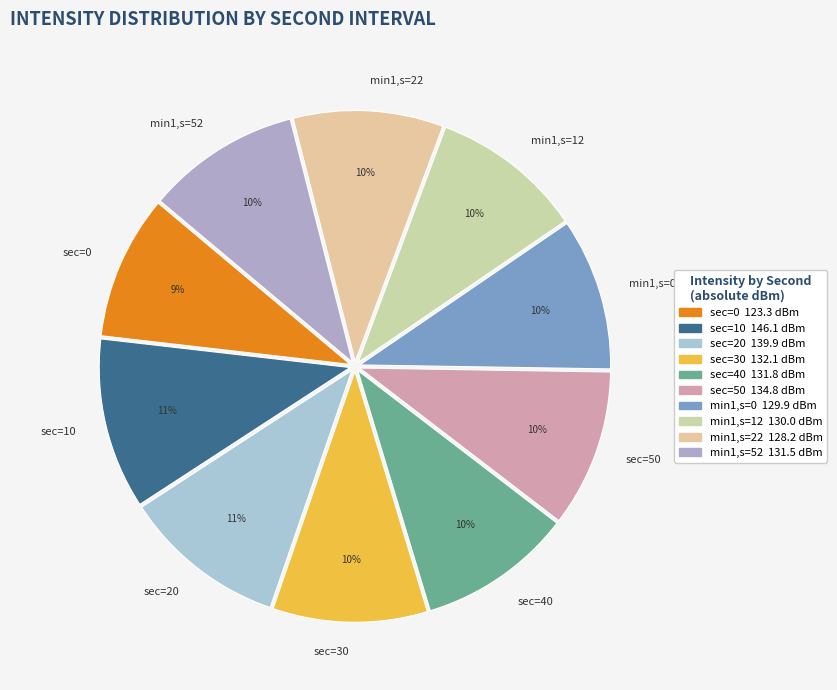

How many segments does this pie chart have?

10